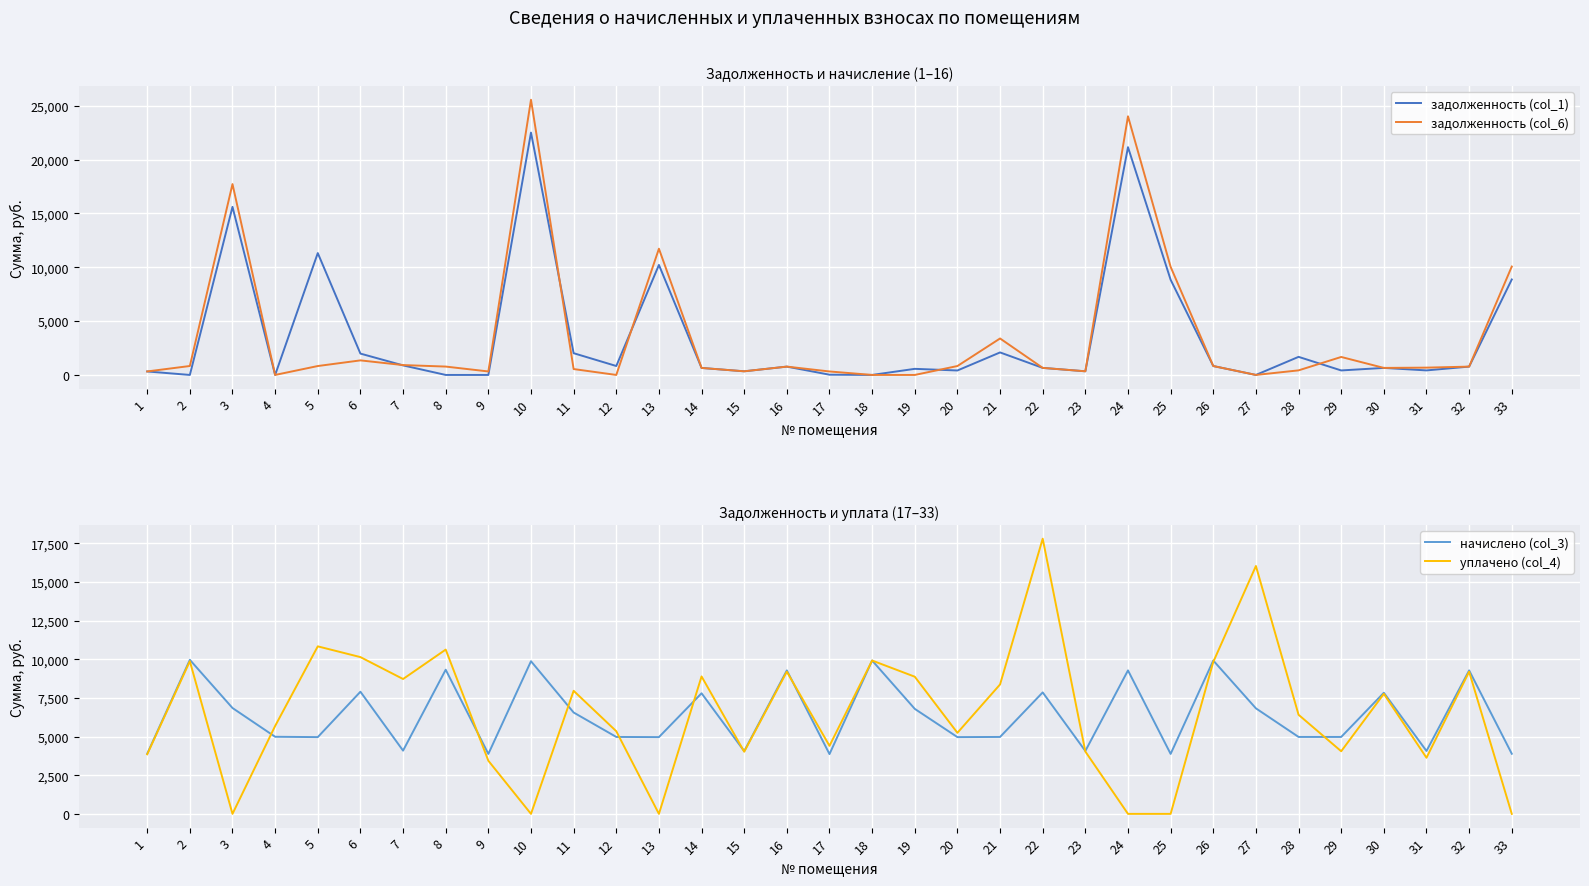

How many values in the начислено (col_3) series are below 4987?

16